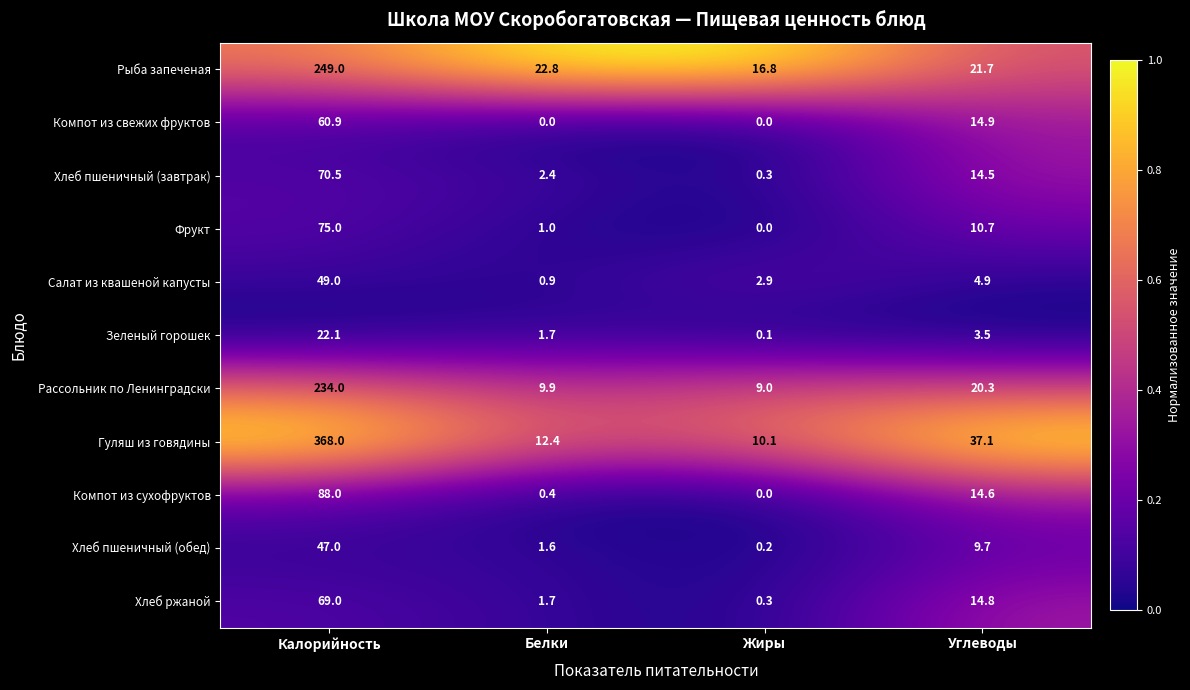

What is the sum of all Хлеб ржаной values?

85.8